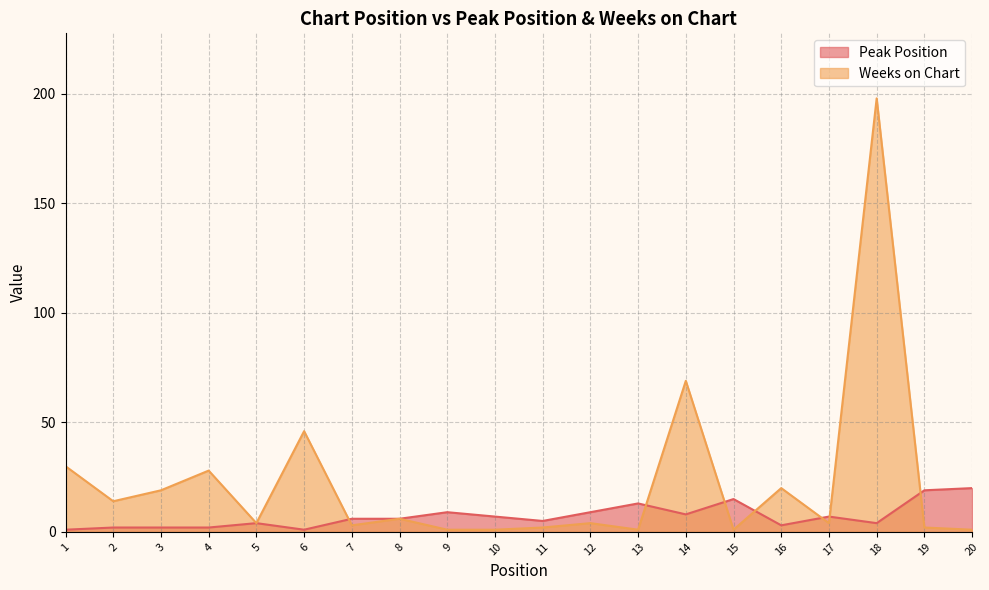

What is the maximum value for Weeks on Chart?

198